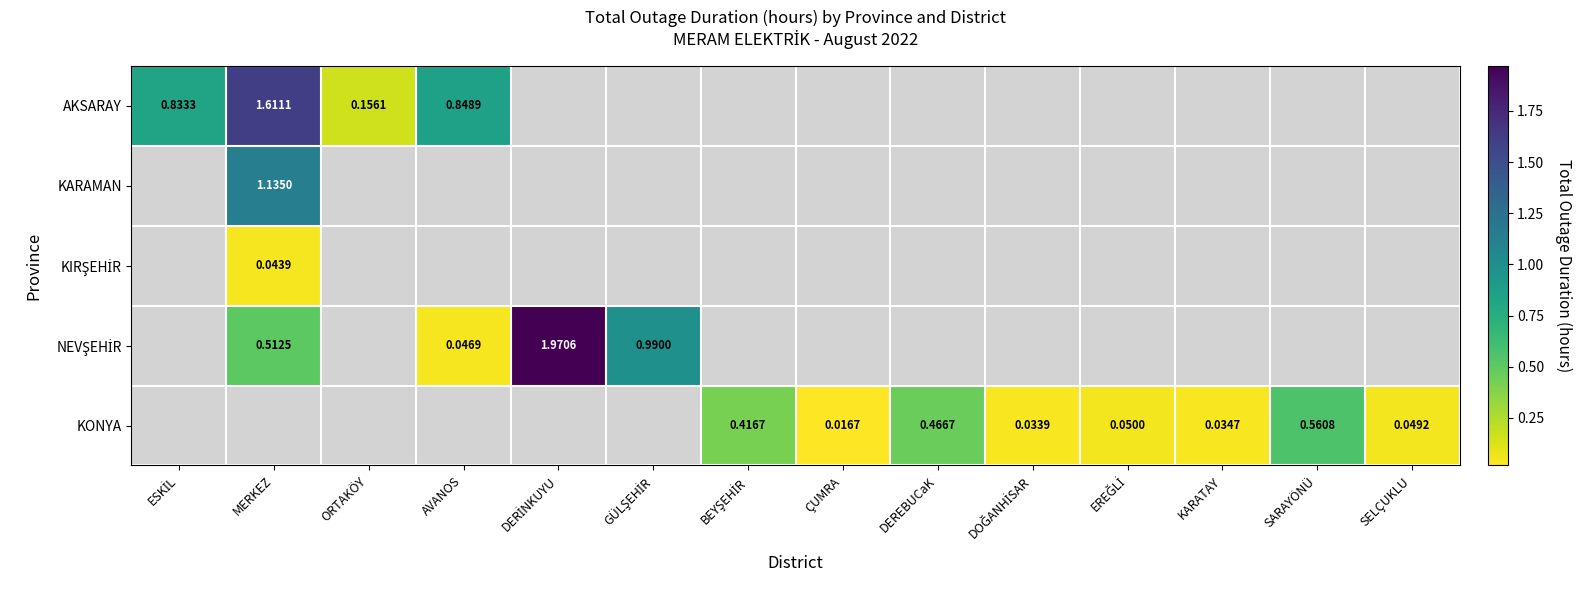

Which series has the widest spread of values?

NEVŞEHİR